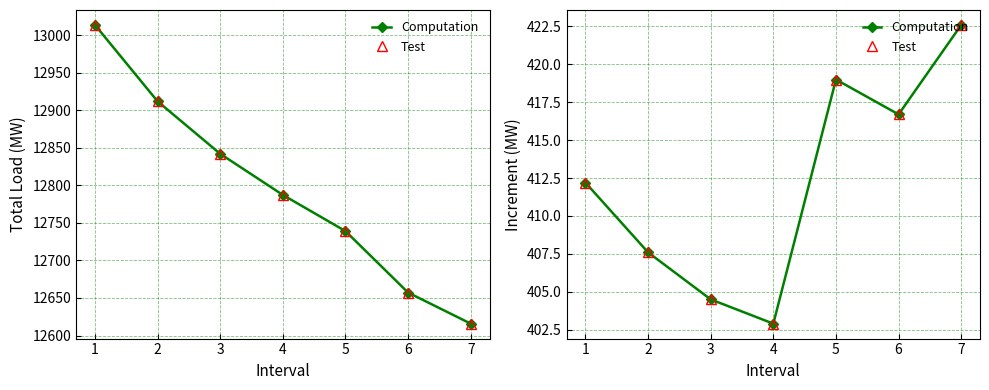

At 6, list the series in order from largest to smallest.

Computation, Test